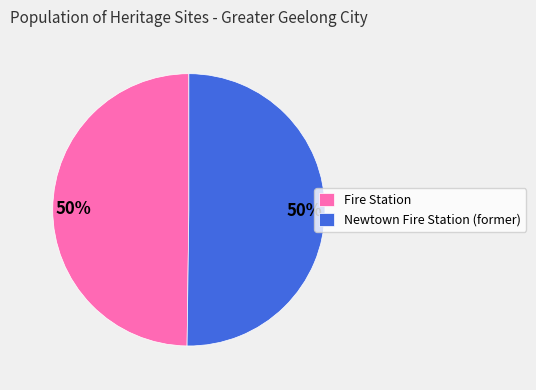

Is it true that Fire Station is 50% of the pie?

True